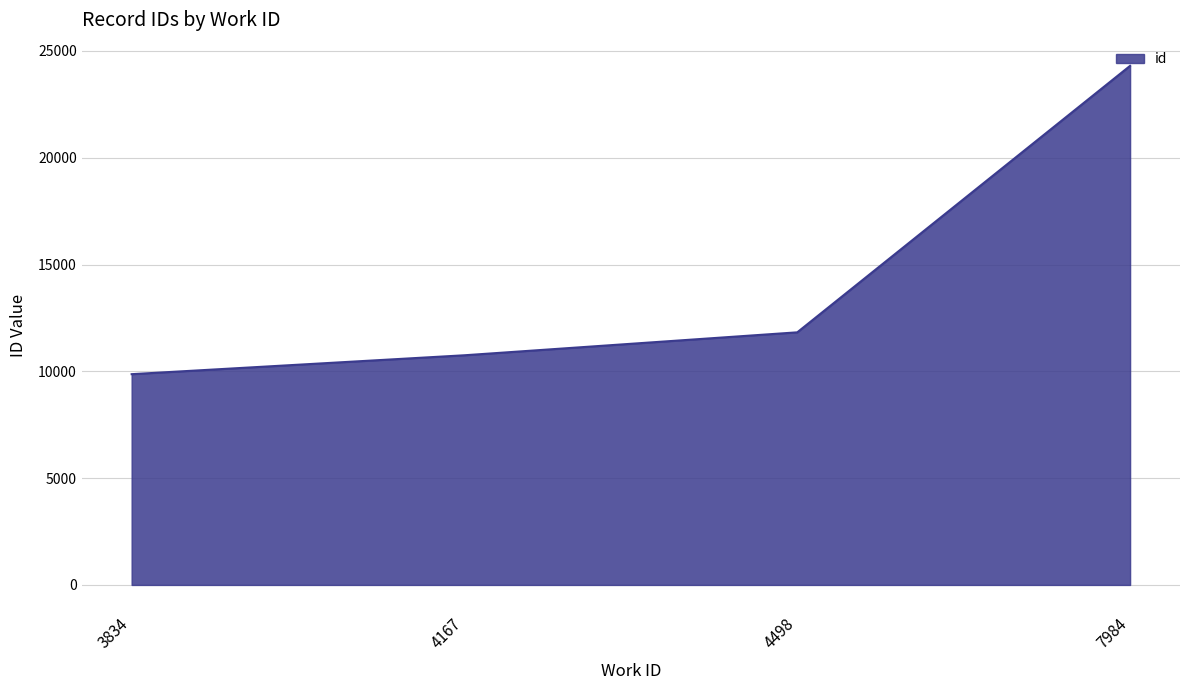

What is the change in value from 4498 to 7984?

+12475